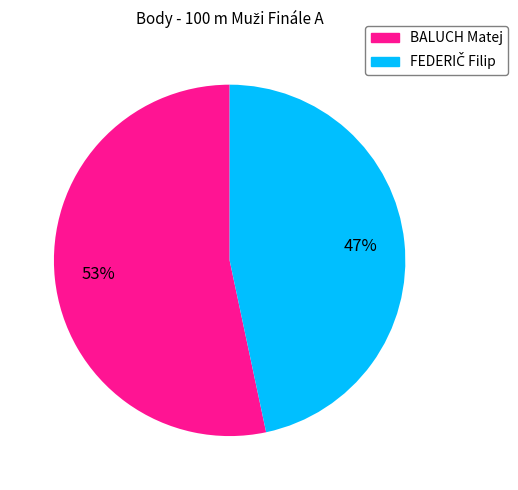

To the nearest percent, what is the average slice percentage?

50%